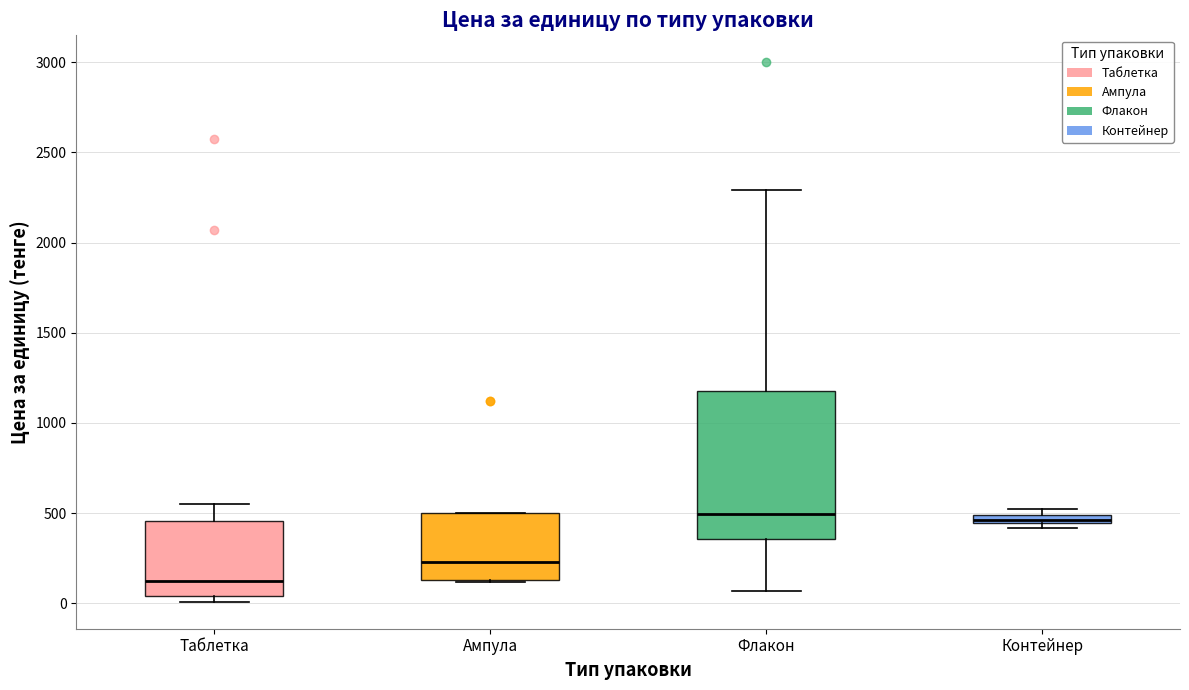

Where is the lower edge of the box for Контейнер on the y-axis? The values are not printed on the chart, so give them approximately, as read against the axis.

450